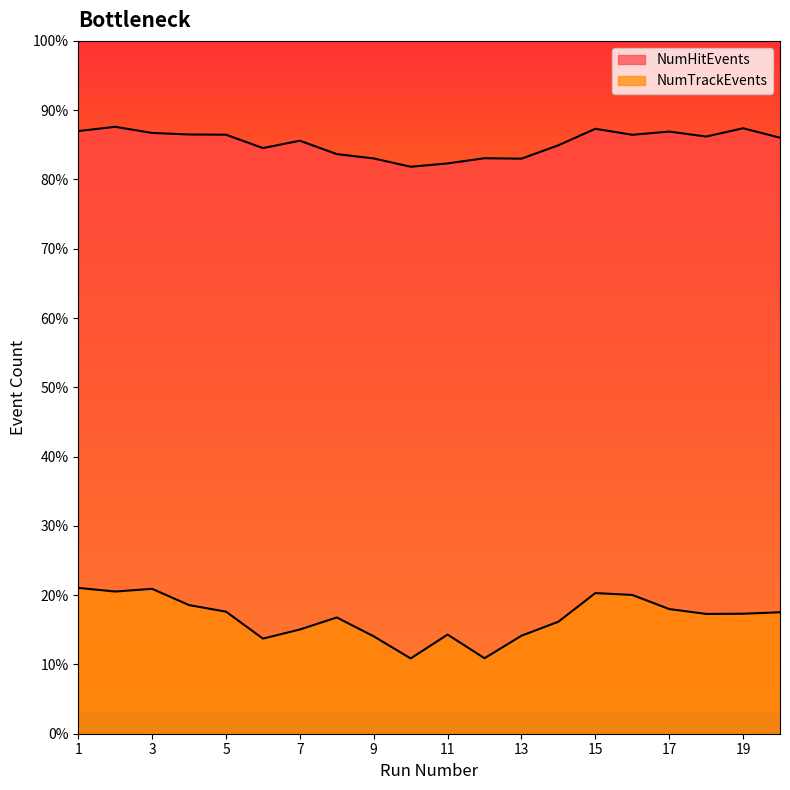

Rank the series at 18 from highest to lowest value.

NumHitEvents, NumTrackEvents